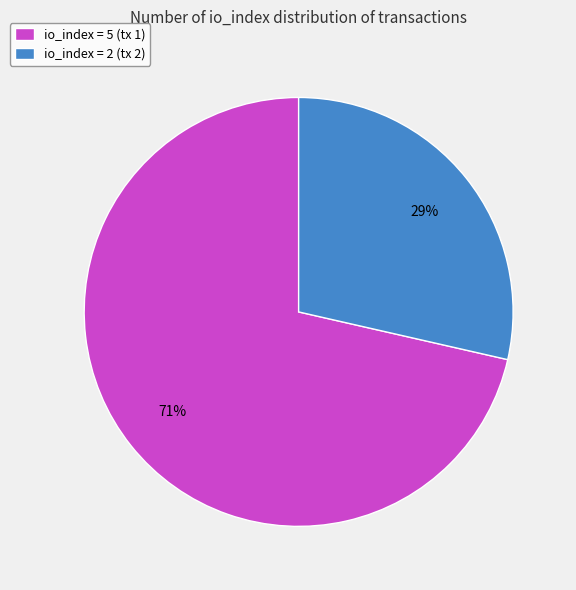

True or false: io_index = 2 (tx 2) accounts for 29% of the total.

True